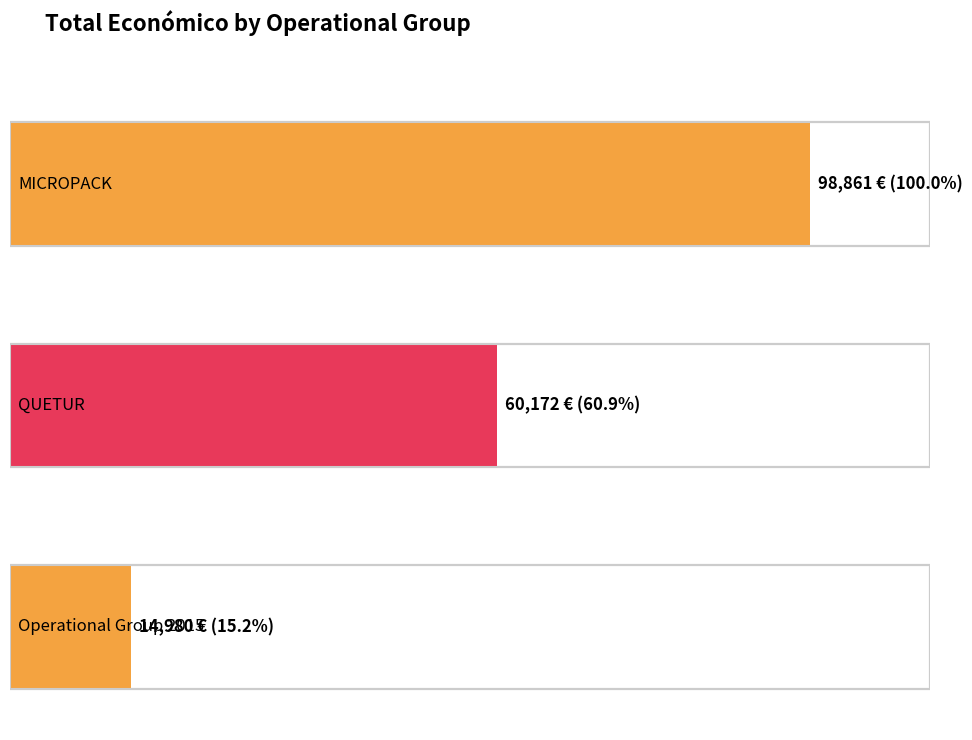

What is the greatest value displayed?

98861